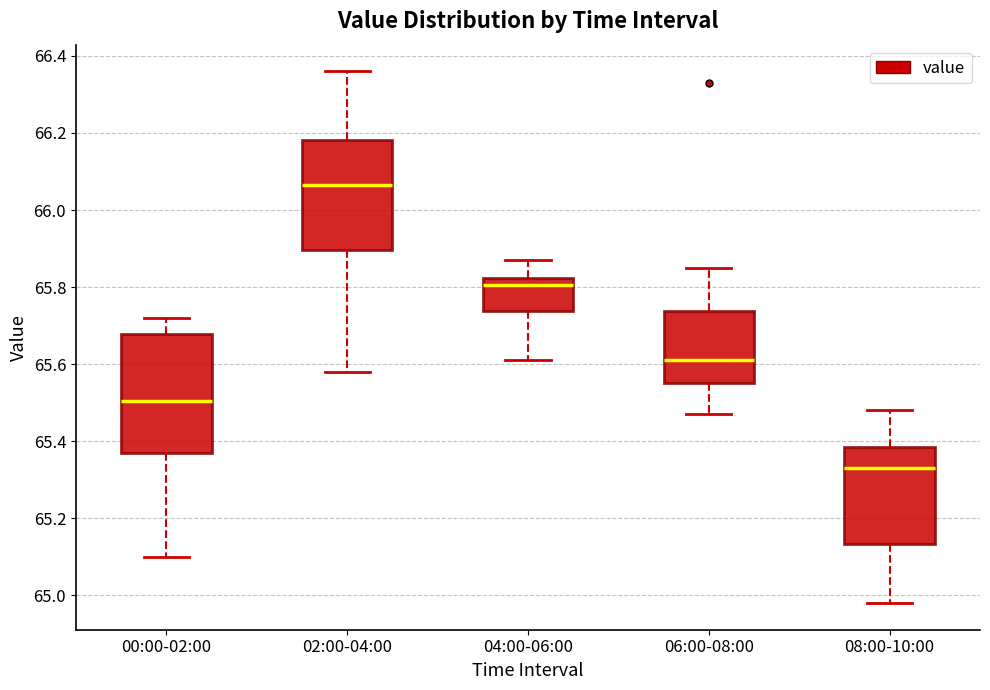

Which box has the highest median line?

02:00-04:00